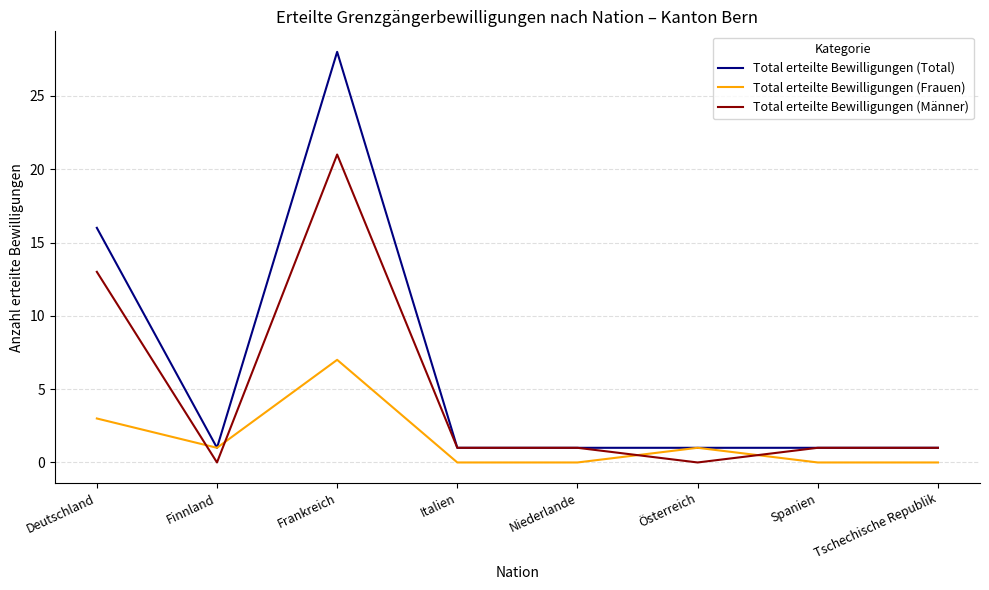

At which category does the chart reach its peak across all series?

Frankreich